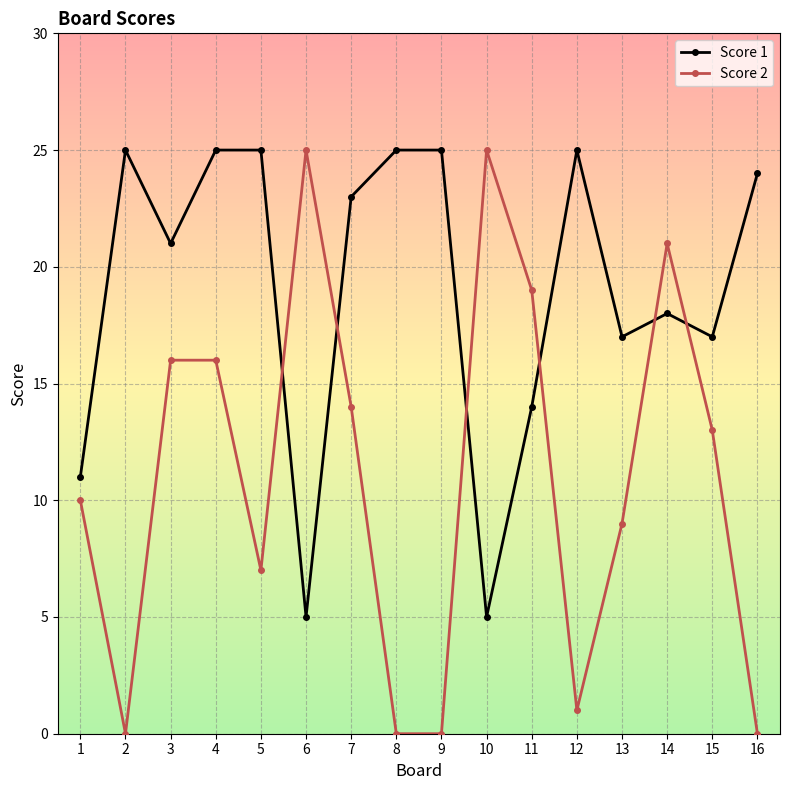

Count the number of categories in the chart.

16